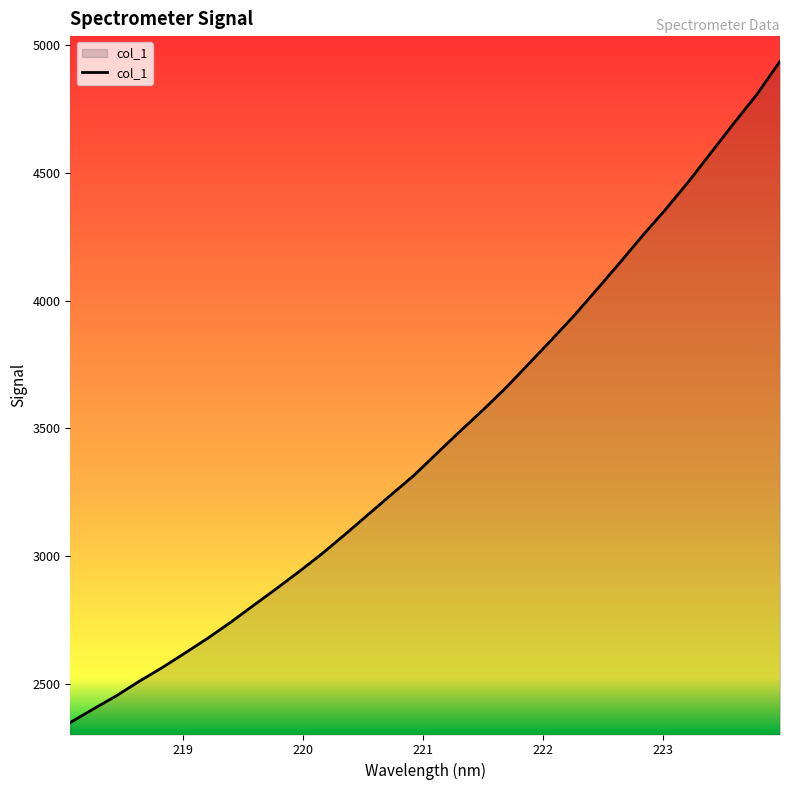

What is the greatest value displayed?

4936.3